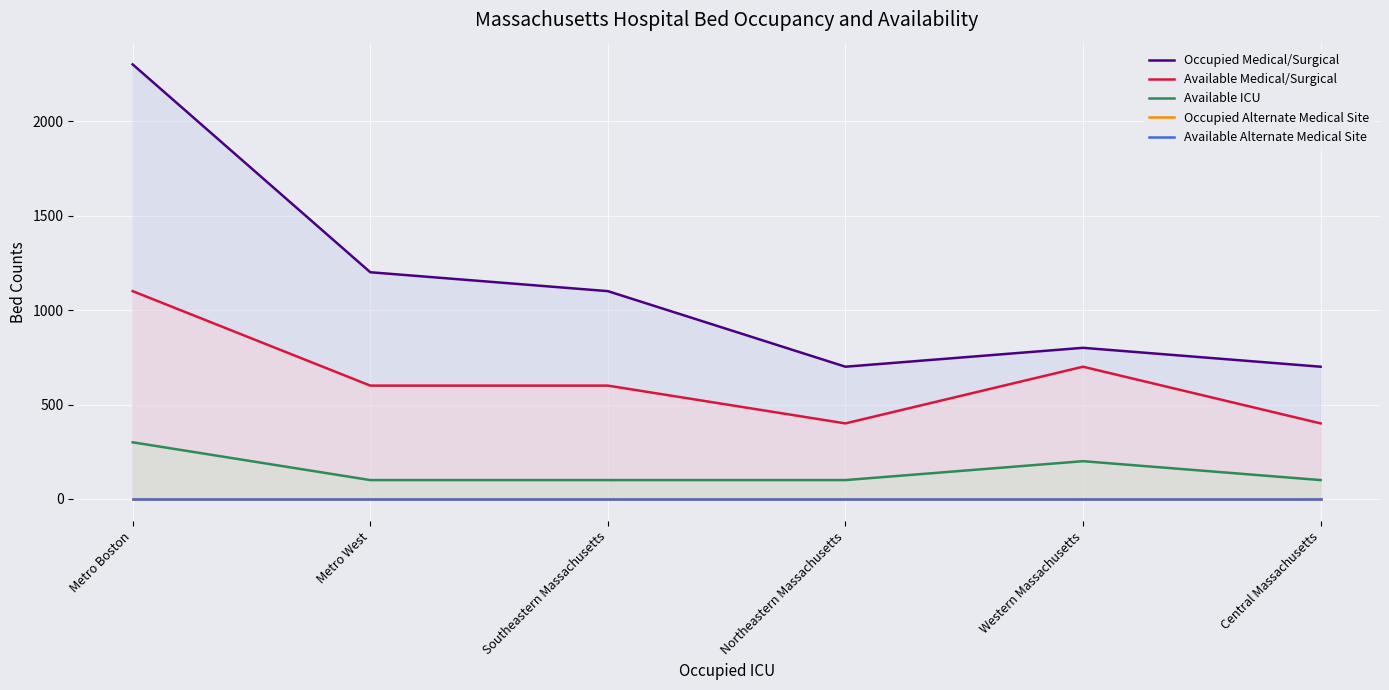

Is the value of Occupied Medical/Surgical at Metro Boston greater than the value of Available Alternate Medical Site at Western Massachusetts?

Yes